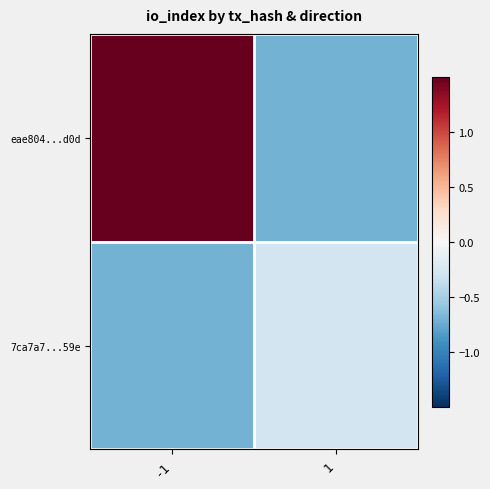

What is the difference between the highest and lowest values at -1?

2.4